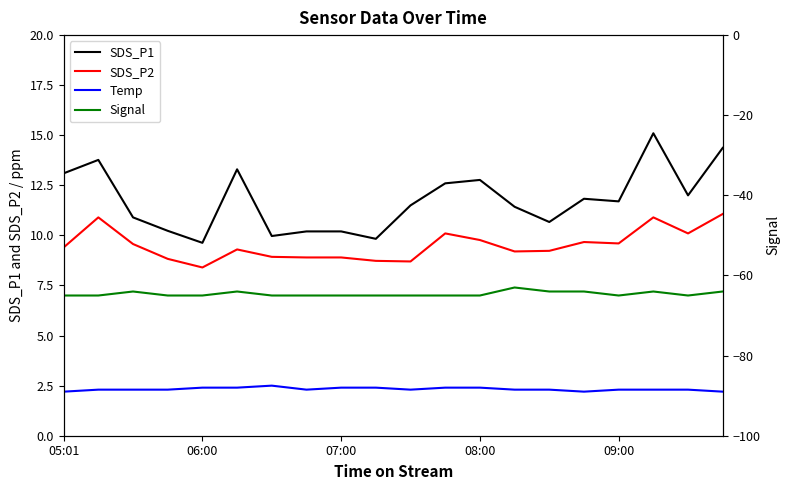

What position from the left is 09:00?

17